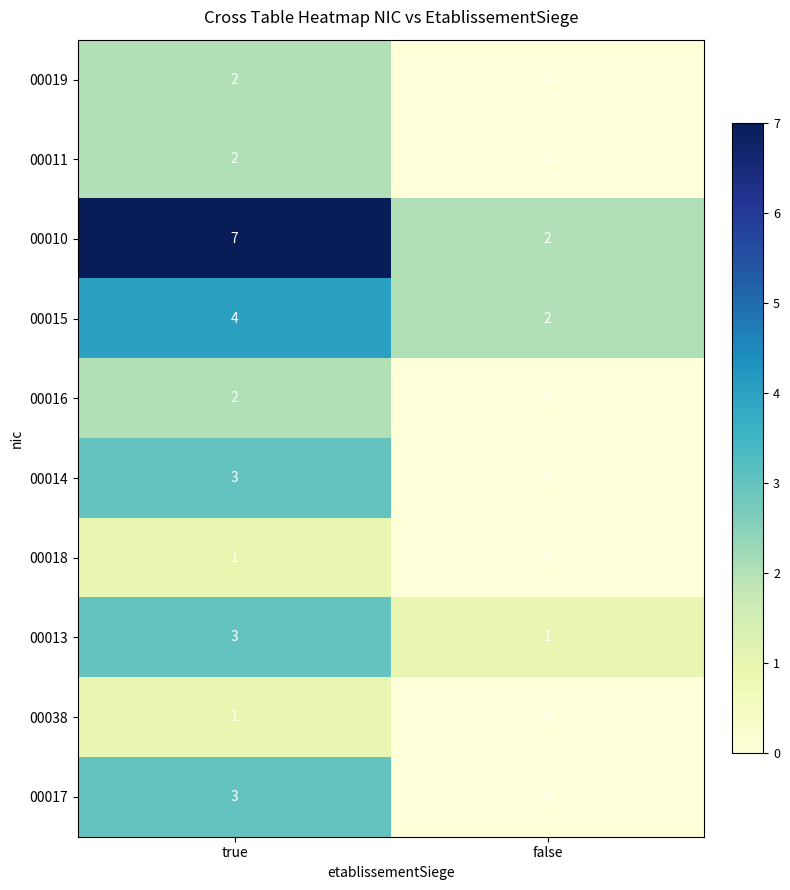

Between true and false, which series saw the biggest shift?

row_2